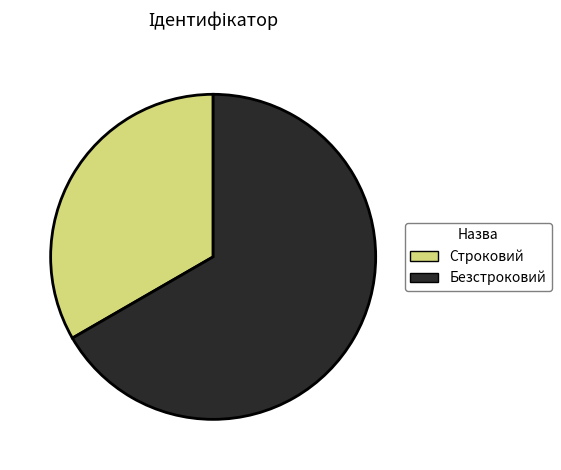

How many slices are in this pie chart?

2